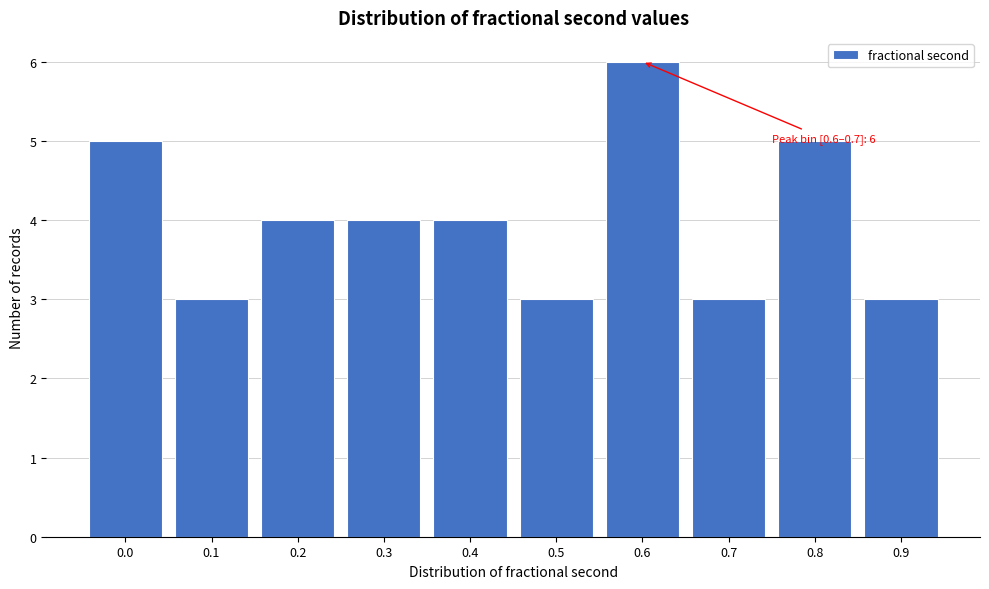

Reading left to right, transcribe all the data shown in this chart.

5	3	4	4	4	3	6	3	5	3